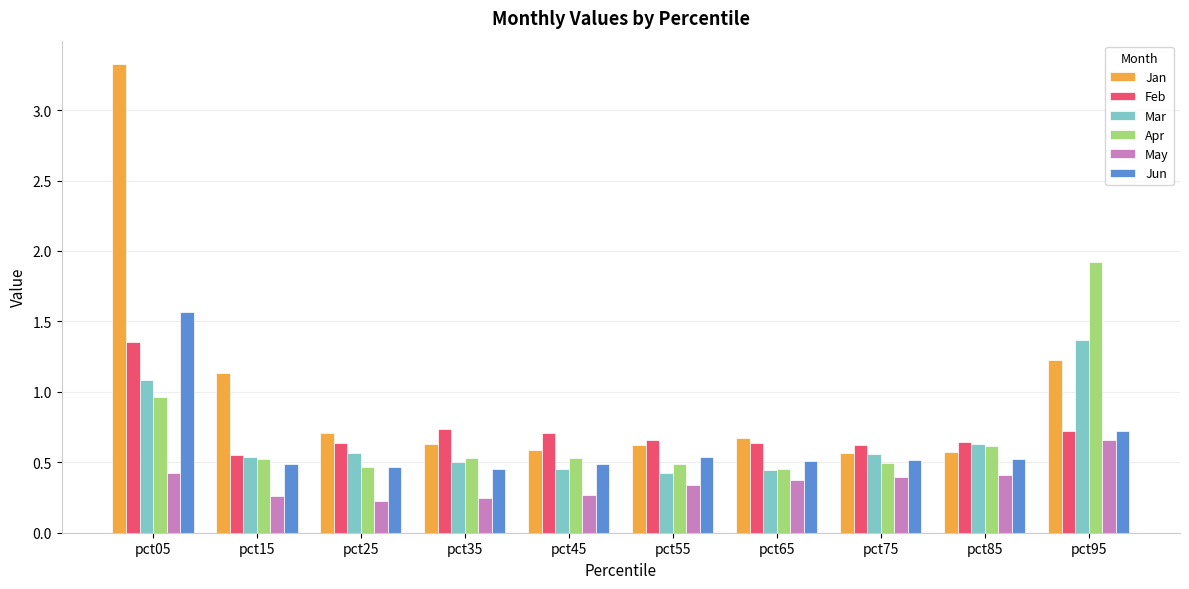

What is the difference between the Mar values at pct95 and pct55?

0.9